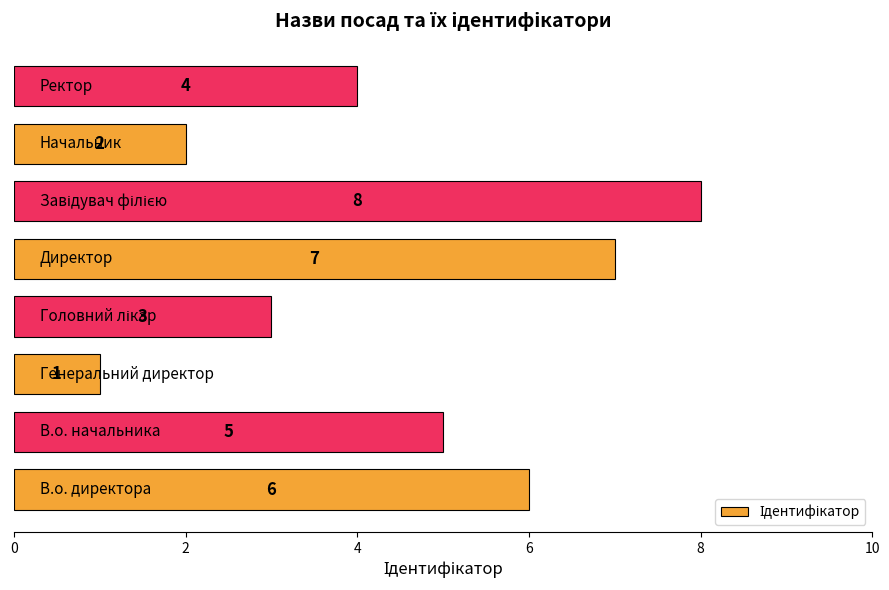

How many data points are less than 5?

4